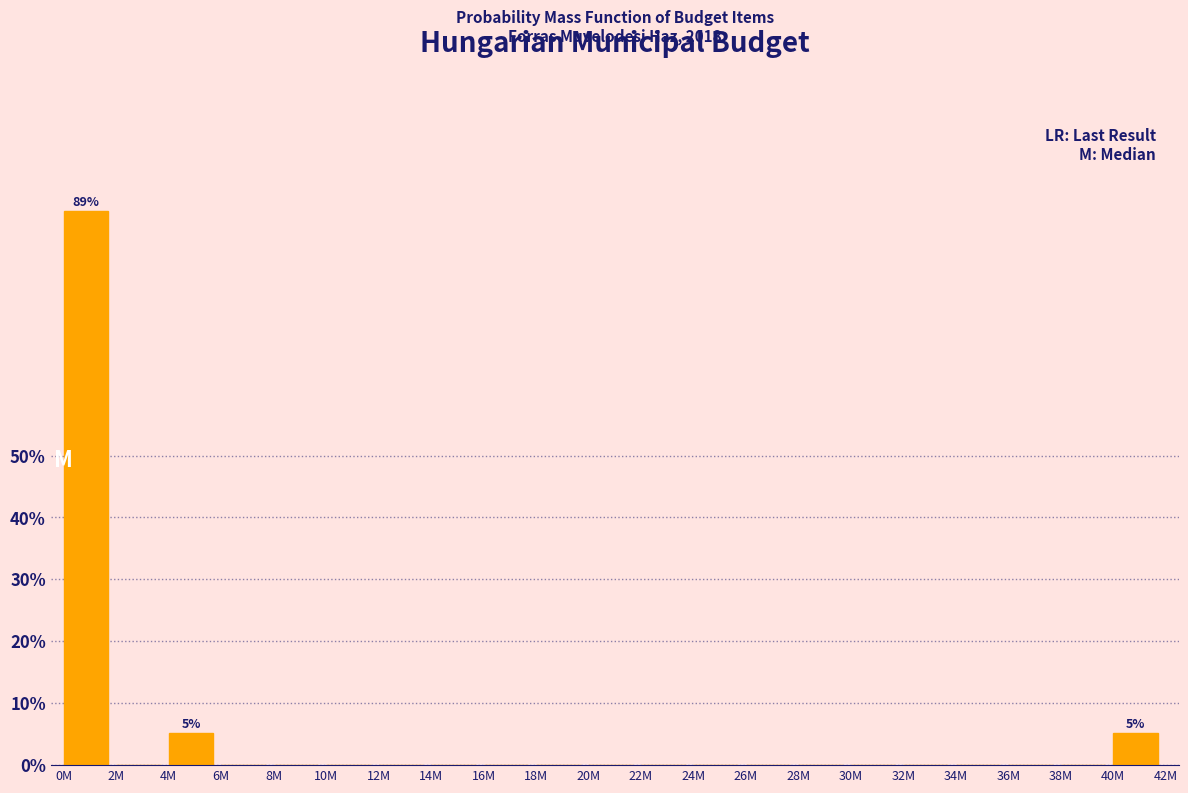

Reading left to right, transcribe all the data shown in this chart.

0M=89.5	2M=0.0	4M=5.3	6M=0.0	8M=0.0	10M=0.0	12M=0.0	14M=0.0	16M=0.0	18M=0.0	20M=0.0	22M=0.0	24M=0.0	26M=0.0	28M=0.0	30M=0.0	32M=0.0	34M=0.0	36M=0.0	38M=0.0	40M=5.3